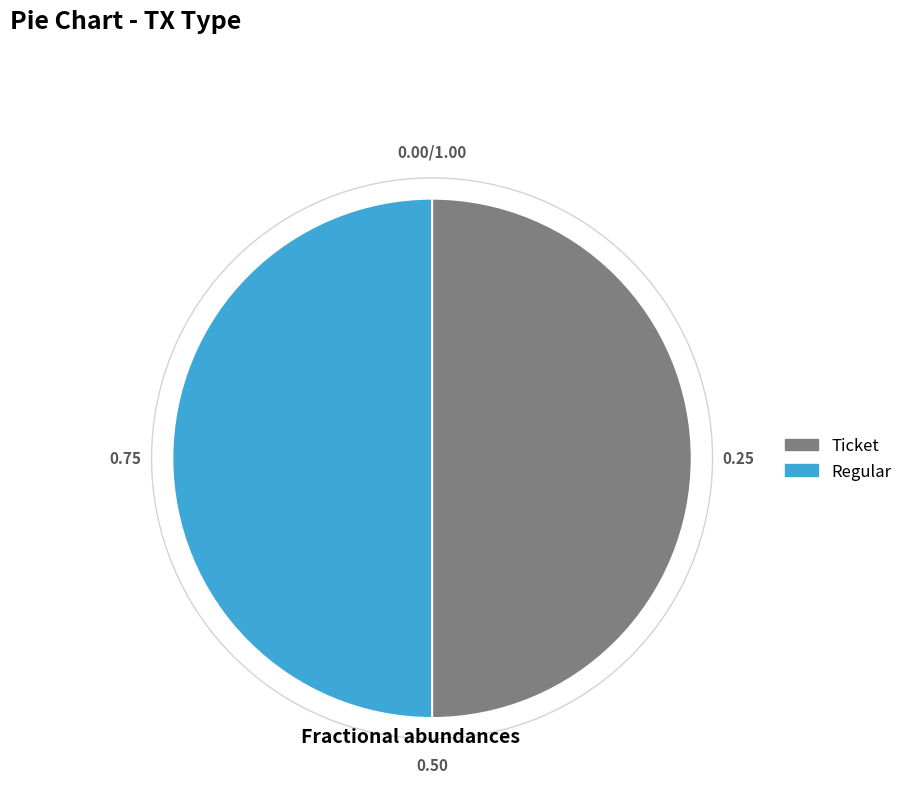

What is the ratio of the value at Ticket to the value at Regular?

1.0